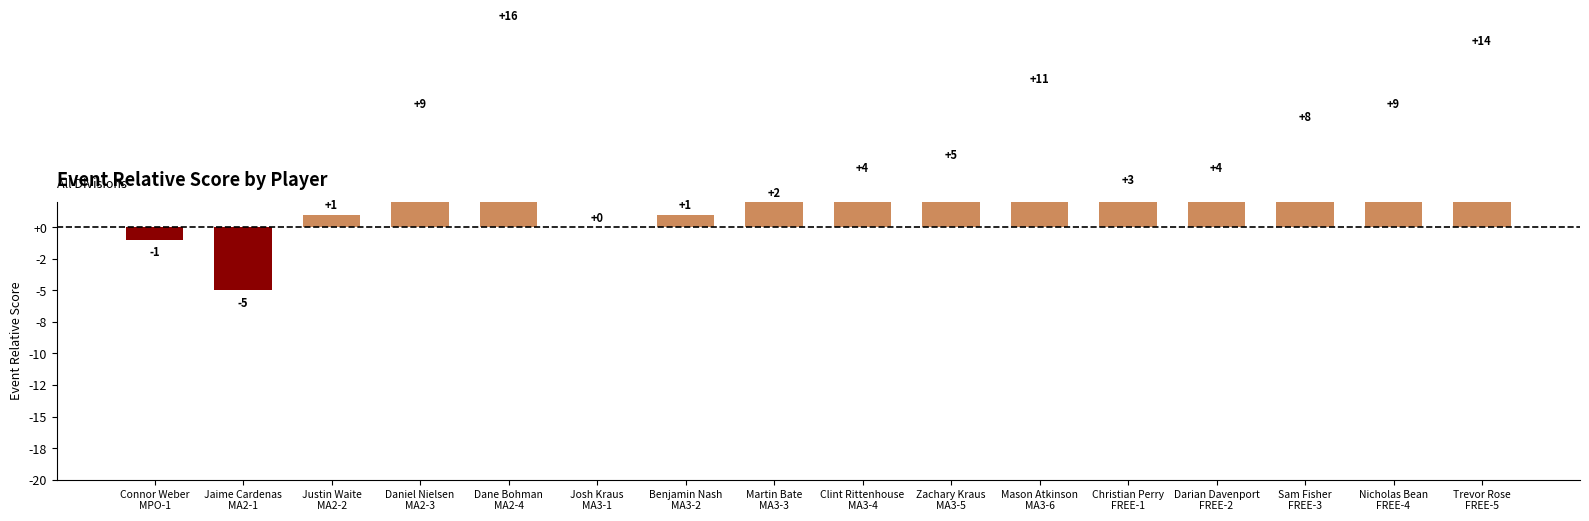

What is the average value?

5